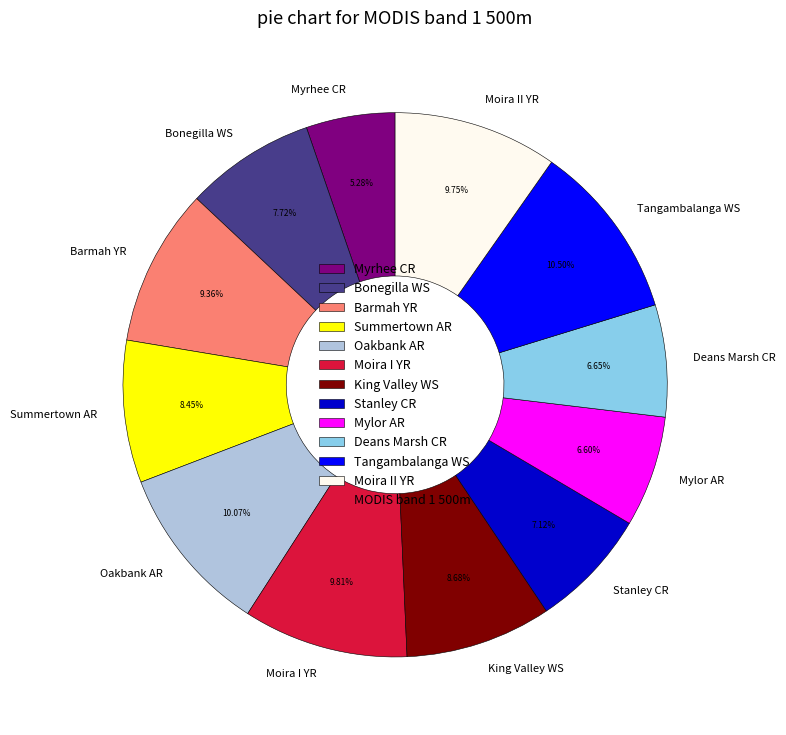

Which category has the smallest portion of the pie?

Myrhee CR